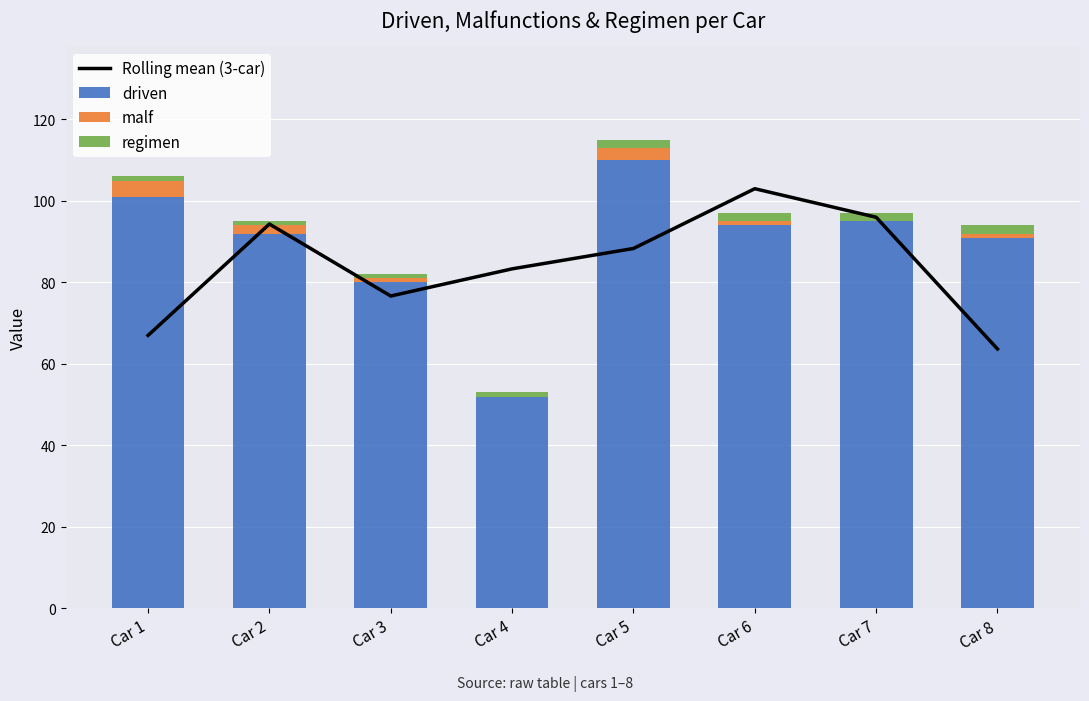

Where is regimen nearest to the value 1?

Car 1